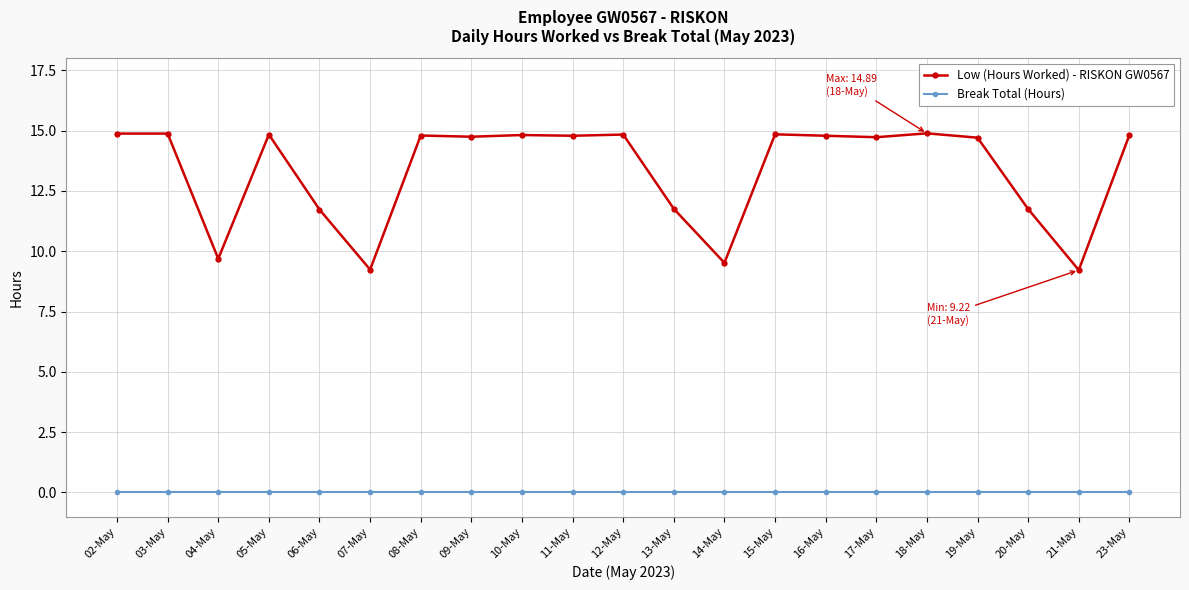

What is the label of the 5th point from the right?

18-May